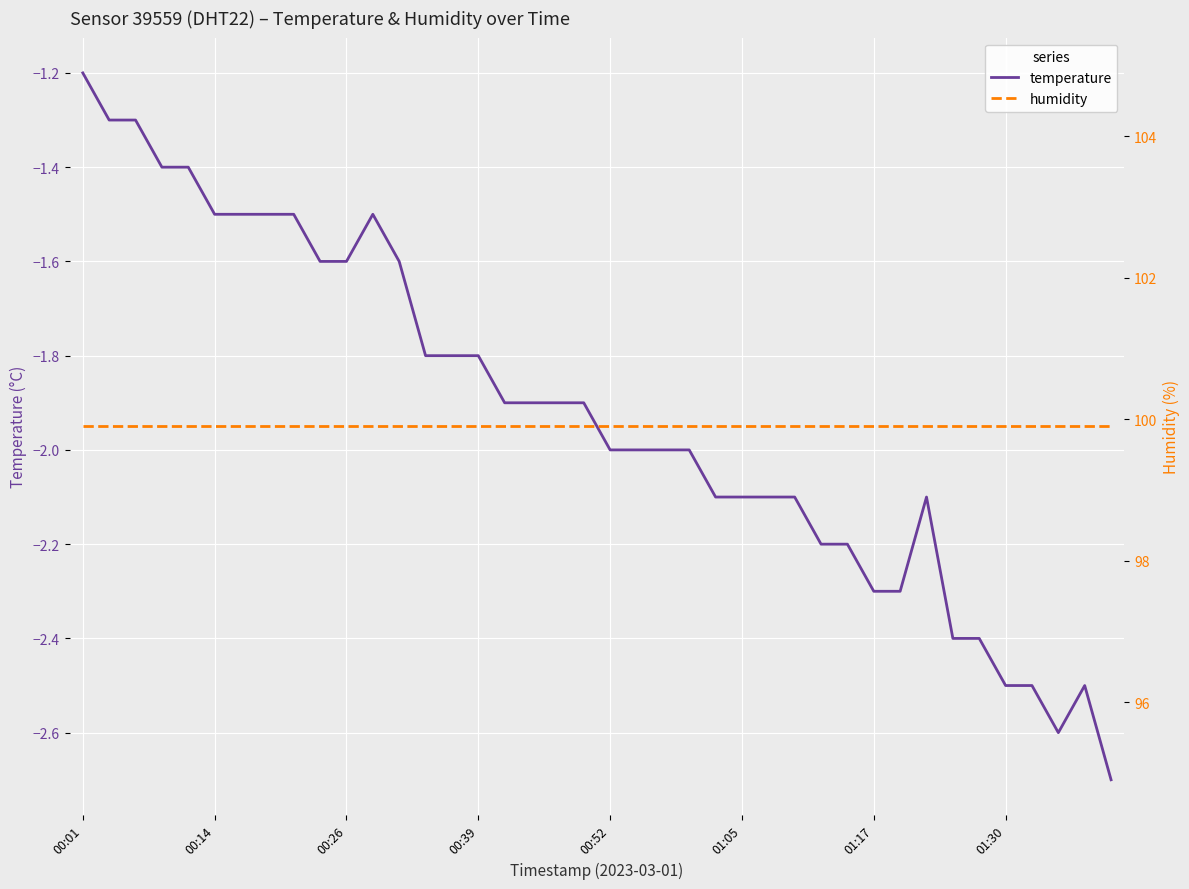

Is the value of humidity at 22 greater than the value of temperature at 12?

Yes